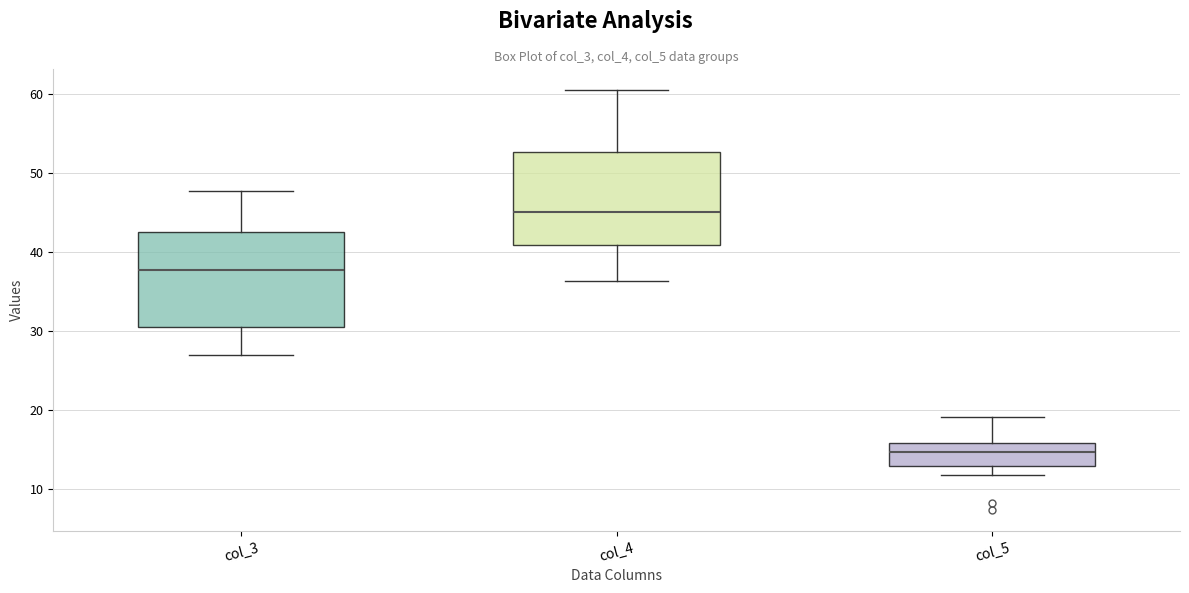

Where does the lower whisker of the box for col_3 end on the y-axis? The values are not printed on the chart, so give them approximately, as read against the axis.

27